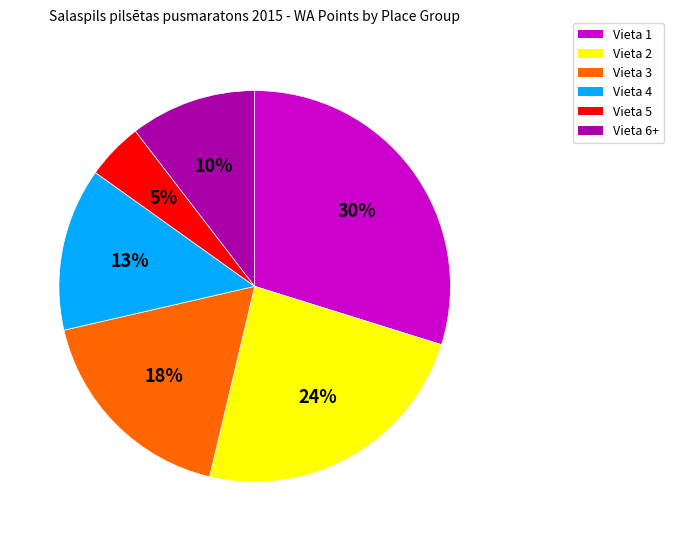

To the nearest percent, what is the difference between the largest and smallest slice percentages?

25%